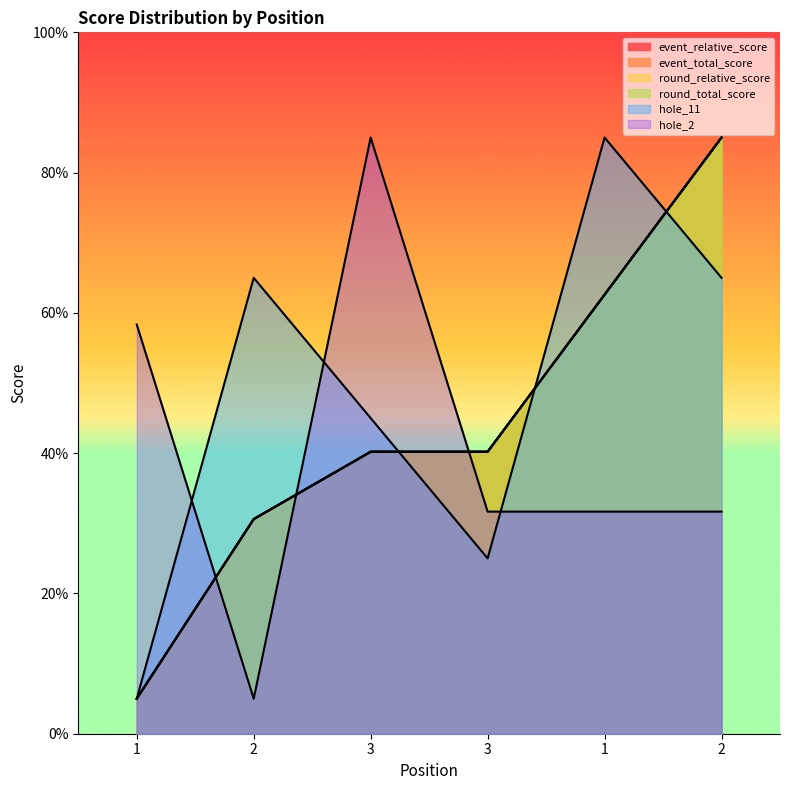

Reading right to left, extract all data points from this chart.

event_relative_score: 85.0	62.6	40.2	40.2	30.6	5.0
event_total_score: 85.0	62.6	40.2	40.2	30.6	5.0
round_relative_score: 85.0	62.6	40.2	40.2	30.6	5.0
round_total_score: 85.0	62.6	40.2	40.2	30.6	5.0
hole_11: 65.0	85.0	25.0	45.0	65.0	5.0
hole_2: 31.7	31.7	31.7	85.0	5.0	58.3